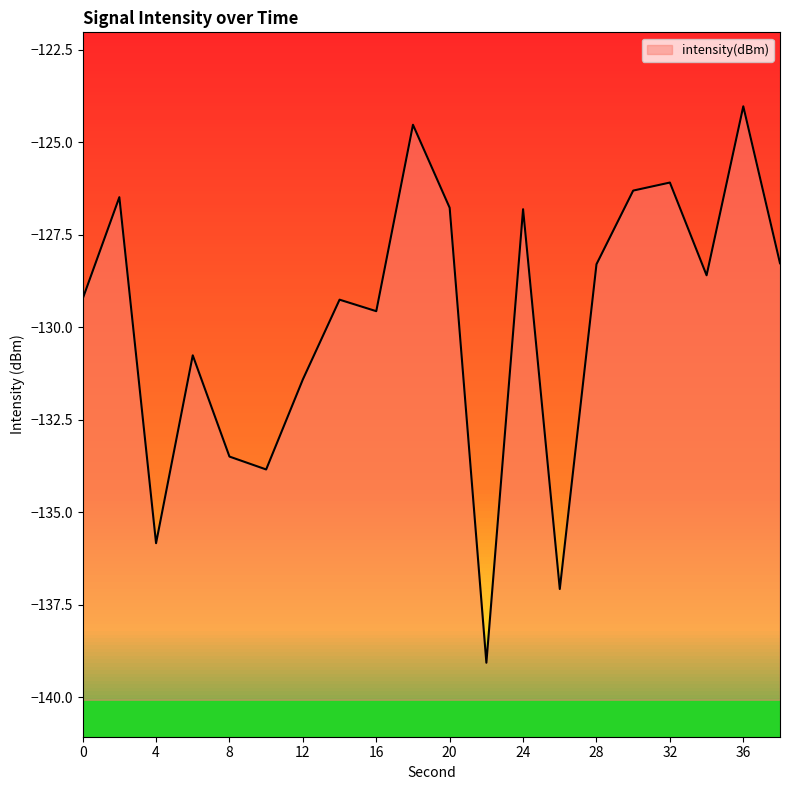

How many lines are shown in the chart?

1